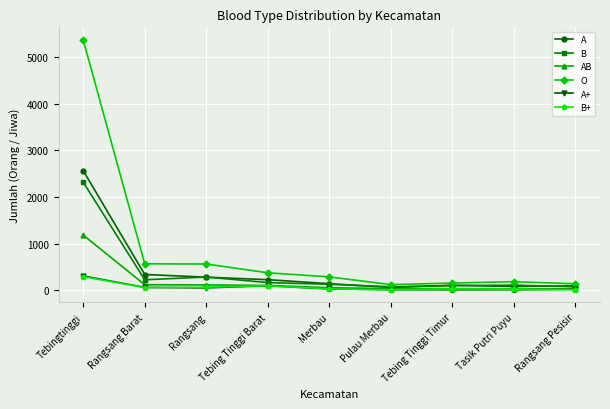

How many data points does each series have?

9